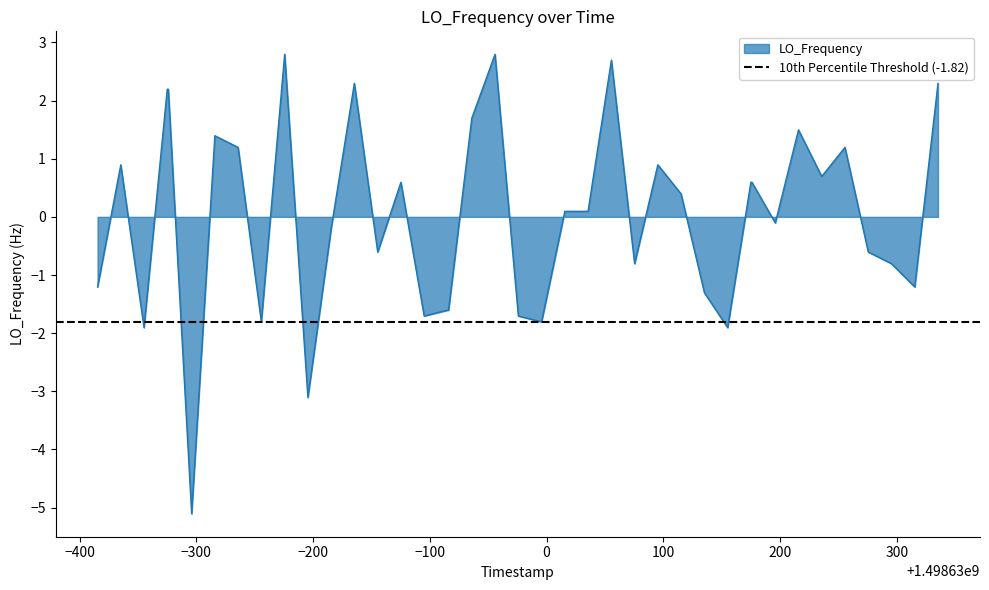

What is the lowest value of the LO_Frequency series?

-5.1